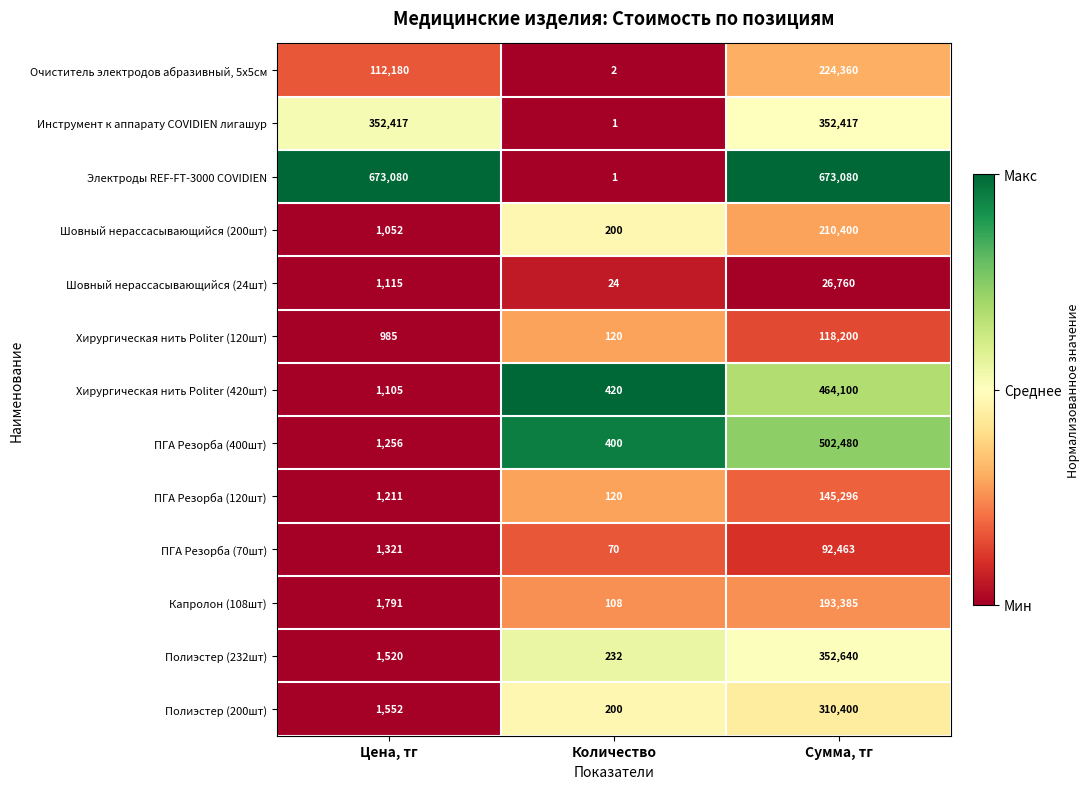

Rank the series by their maximum value, from lowest to highest.

Шовный нерассасывающийся (24шт), ПГА Резорба (70шт), Хирургическая нить Politer (120шт), ПГА Резорба (120шт), Капролон (108шт), Шовный нерассасывающийся (200шт), Очиститель электродов абразивный, 5х5см, Полиэстер (200шт), Инструмент к аппарату COVIDIEN лигашур, Полиэстер (232шт), Хирургическая нить Politer (420шт), ПГА Резорба (400шт), Электроды REF-FT-3000 COVIDIEN